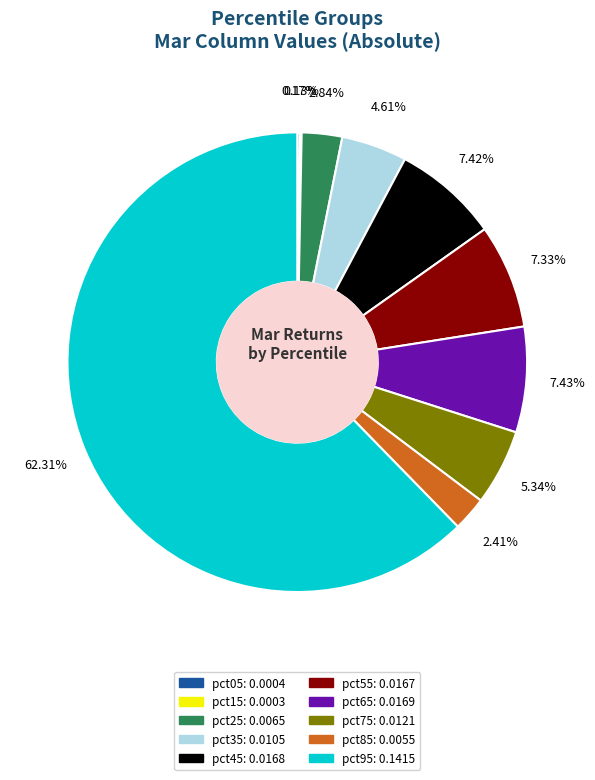

Which has a higher value, pct85 or pct95?

pct95